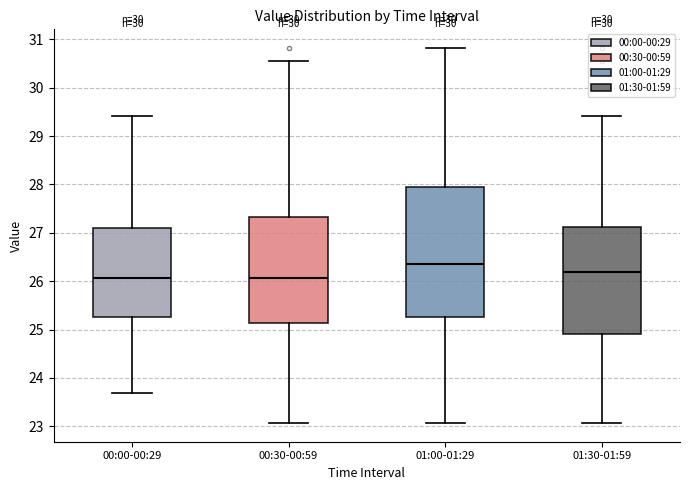

Reading left to right, read every box against the y-axis: the position of its median line, the range the box covers, and the ends of its whiskers. The values are not printed on the chart, so give them approximately, as read against the axis.

00:00-00:29: median 26.1, box 25.3 to 27.1, whiskers 23.7 to 29.4
00:30-00:59: median 26.1, box 25.1 to 27.3, whiskers 23.1 to 30.6
01:00-01:29: median 26.4, box 25.3 to 28.0, whiskers 23.1 to 30.8
01:30-01:59: median 26.2, box 24.9 to 27.1, whiskers 23.1 to 29.4